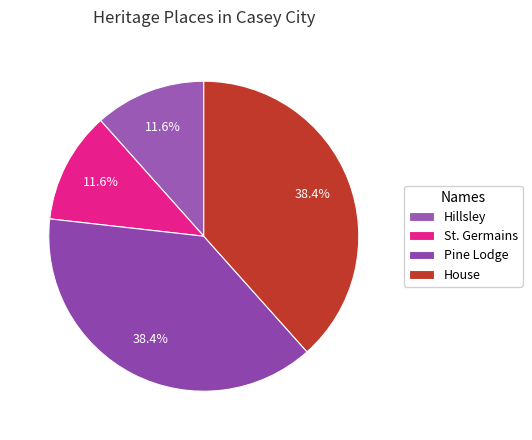

True or false: House accounts for 30% of the total.

False